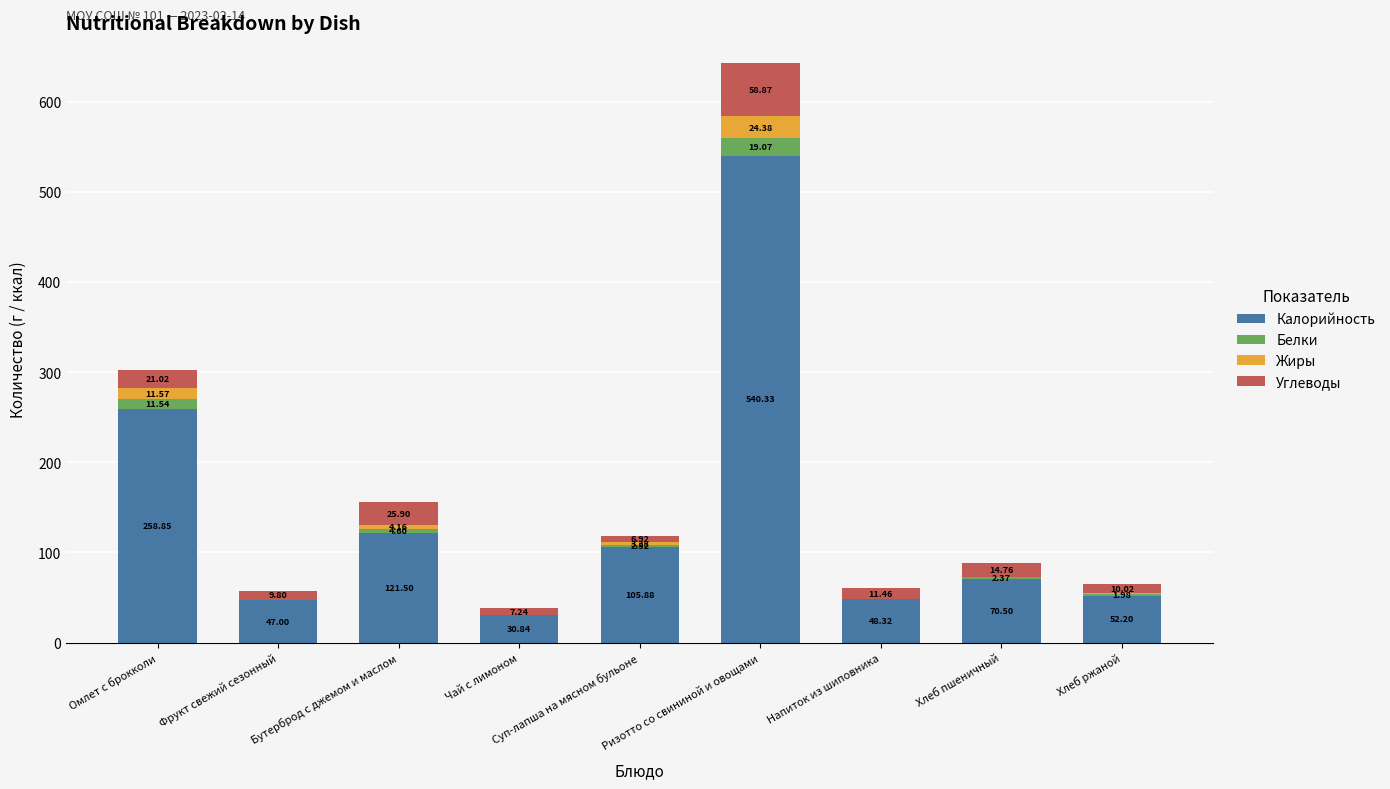

Where is Калорийность nearest to the value 285?

Омлет с брокколи